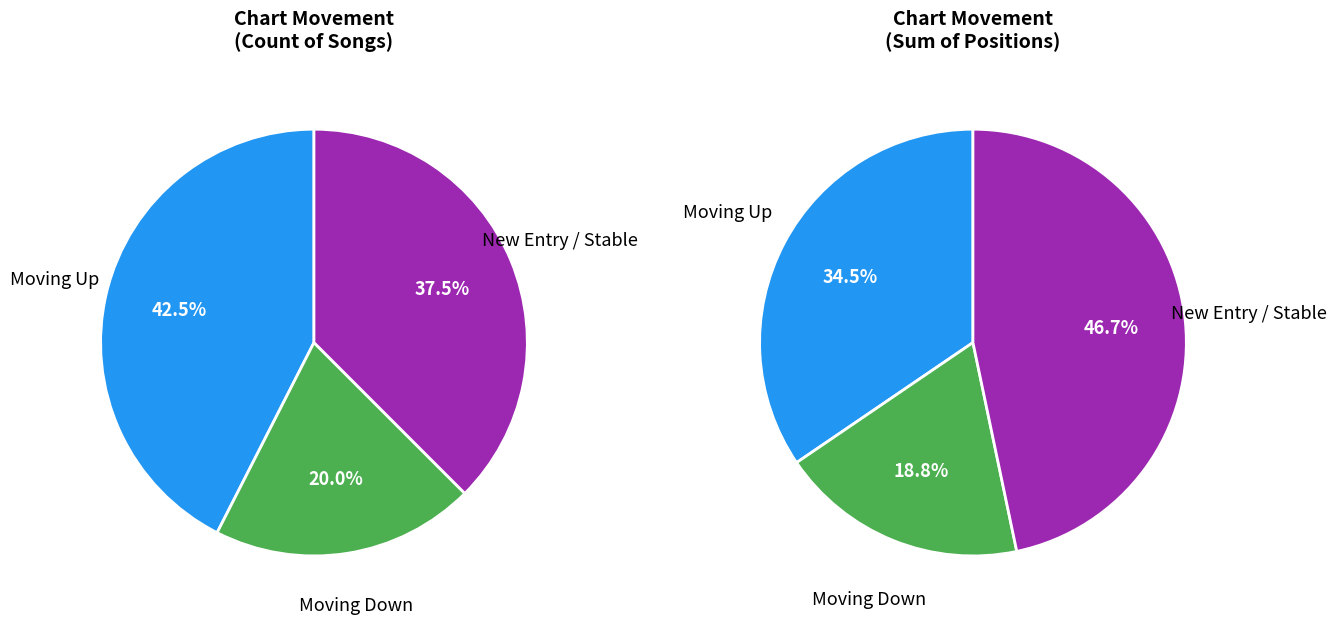

What is the change in value from up to down?

-25